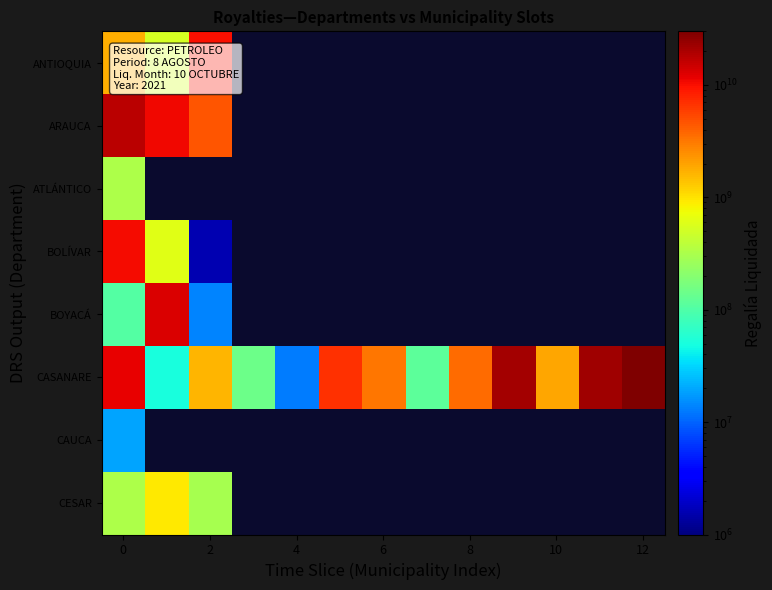

True or false: ARAUCA has a value of -5230383477.0 at 6.

False